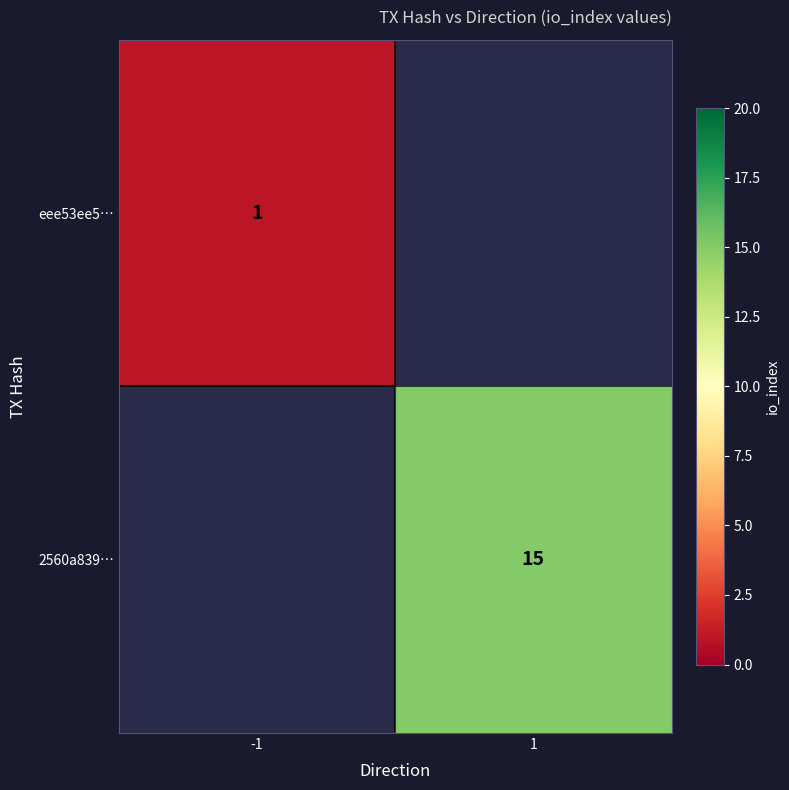

What is the greatest value displayed?

15.0